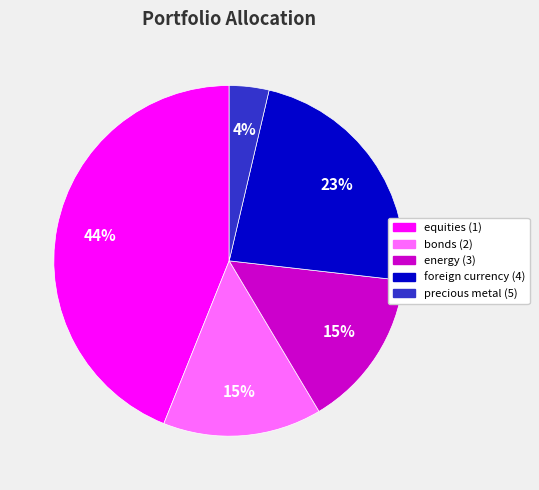

Count the number of slices in the pie.

5